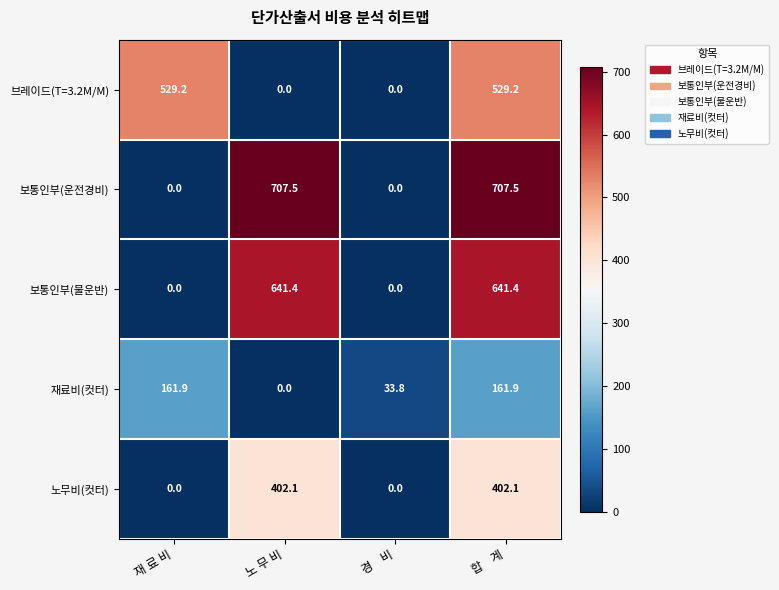

At which category is the sum across all series the highest?

합    계